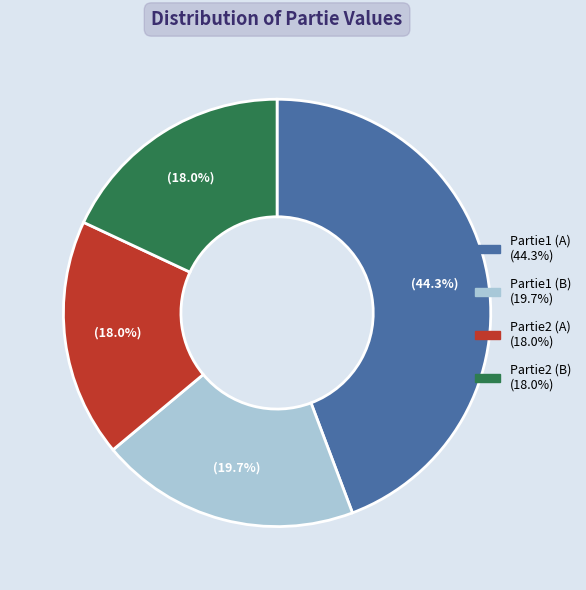

Approximately how many times larger is the value at Partie1 (B) compared to Partie2 (B)?

1.1